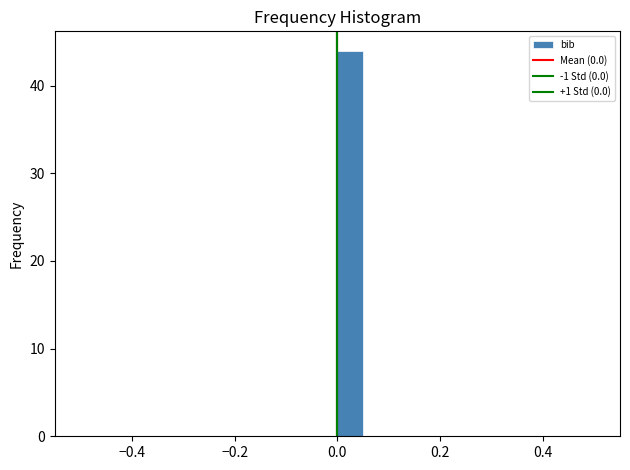

Around what value on the x-axis is the tallest bar? Give the approximate position of its centre, as read against the axis.

0.02